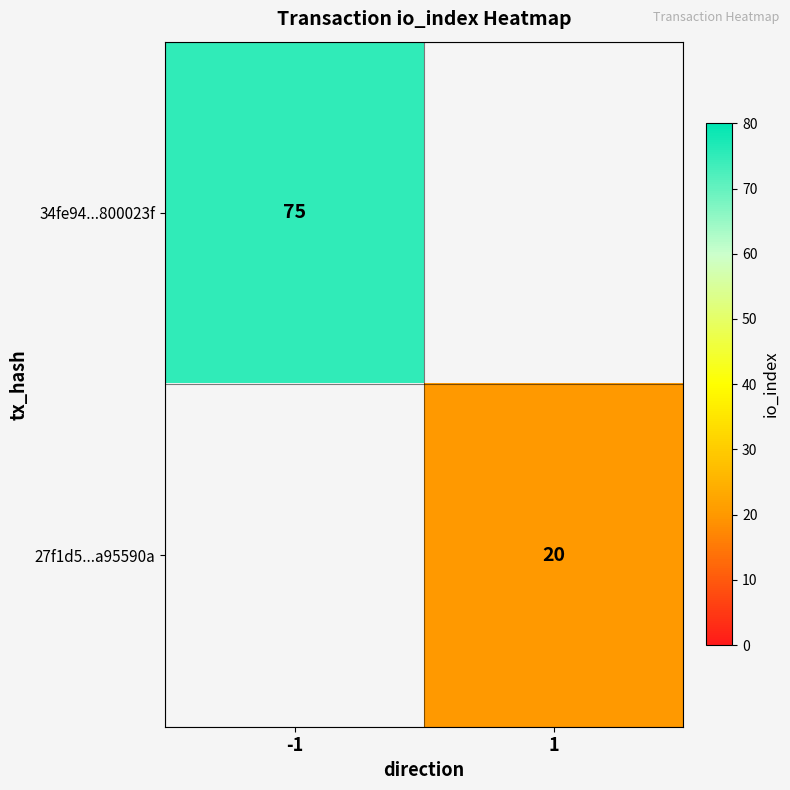

True or false: 27f1d5...a95590a has a value of 20 at 1.

True